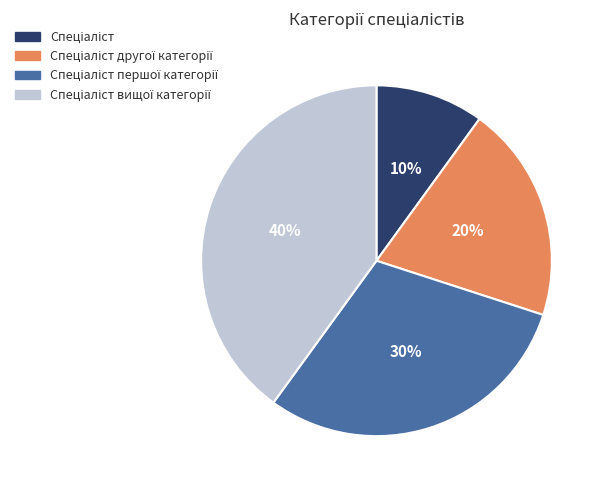

Does any single category account for the majority?

No